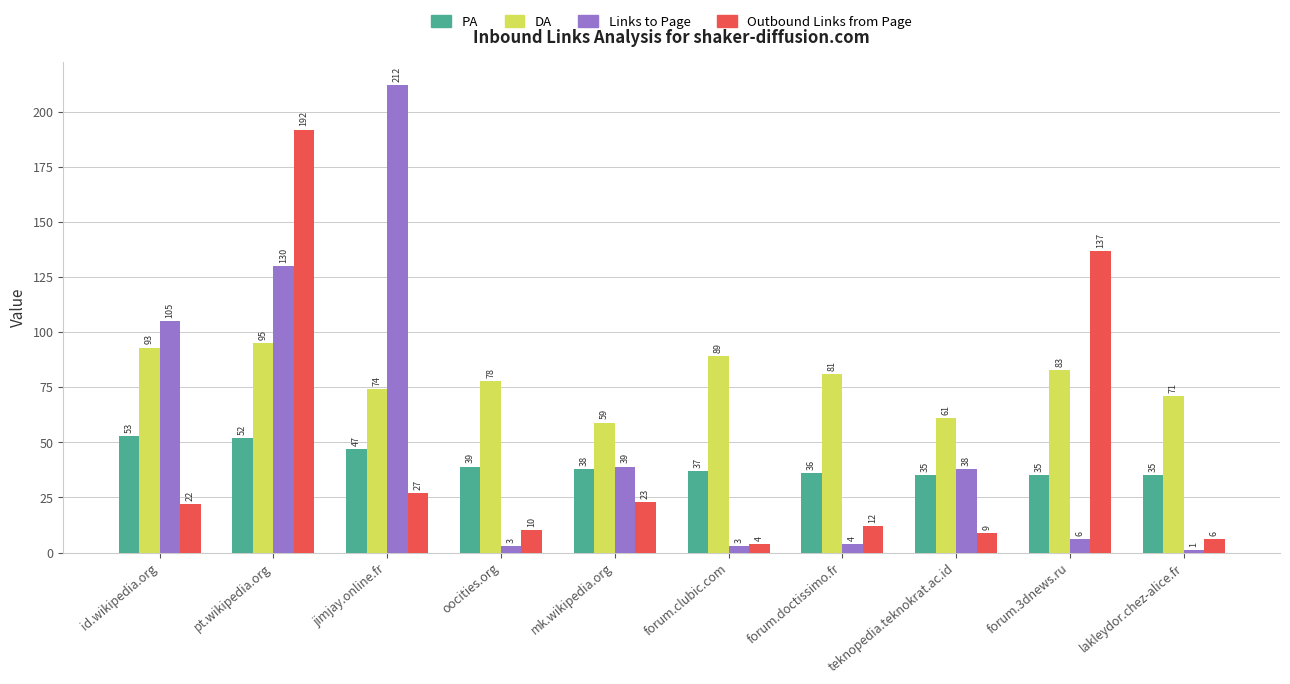

Rank the series by their maximum value, from lowest to highest.

PA, DA, Outbound Links from Page, Links to Page